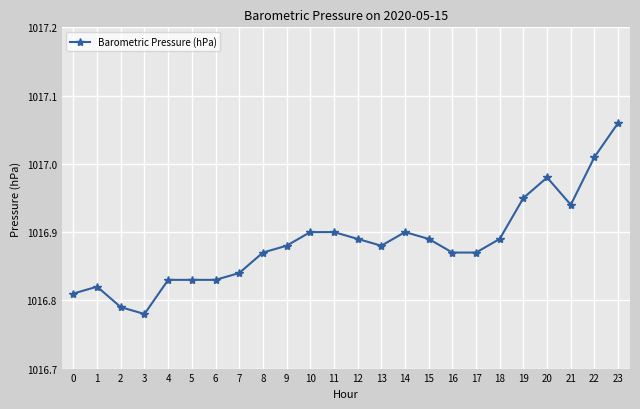

At which label is the value closest to 1016?

3